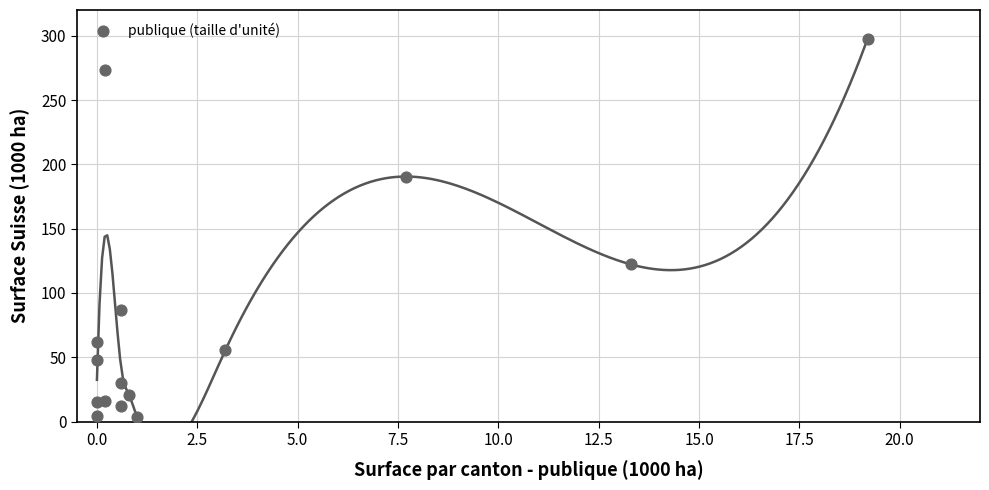

What Y value in the scatter plot is closest to 150?

122.2